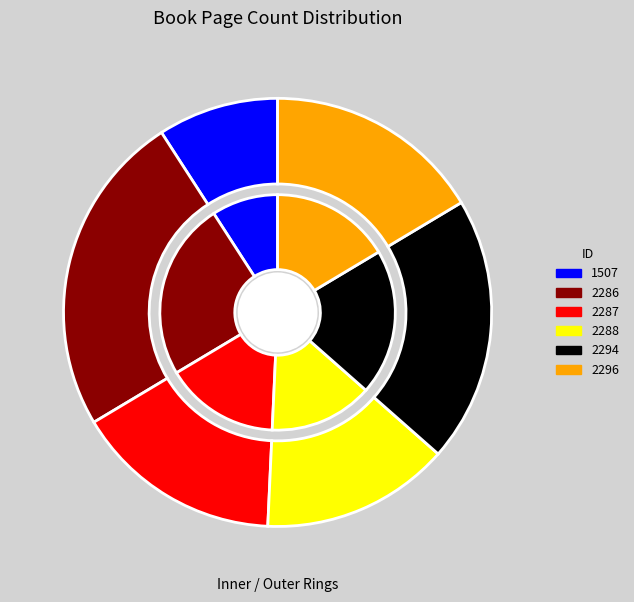

Between 2287 and 2296, which is larger?

2296